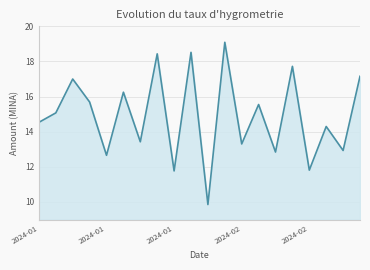

What is the minimum value shown in the chart?

9.9